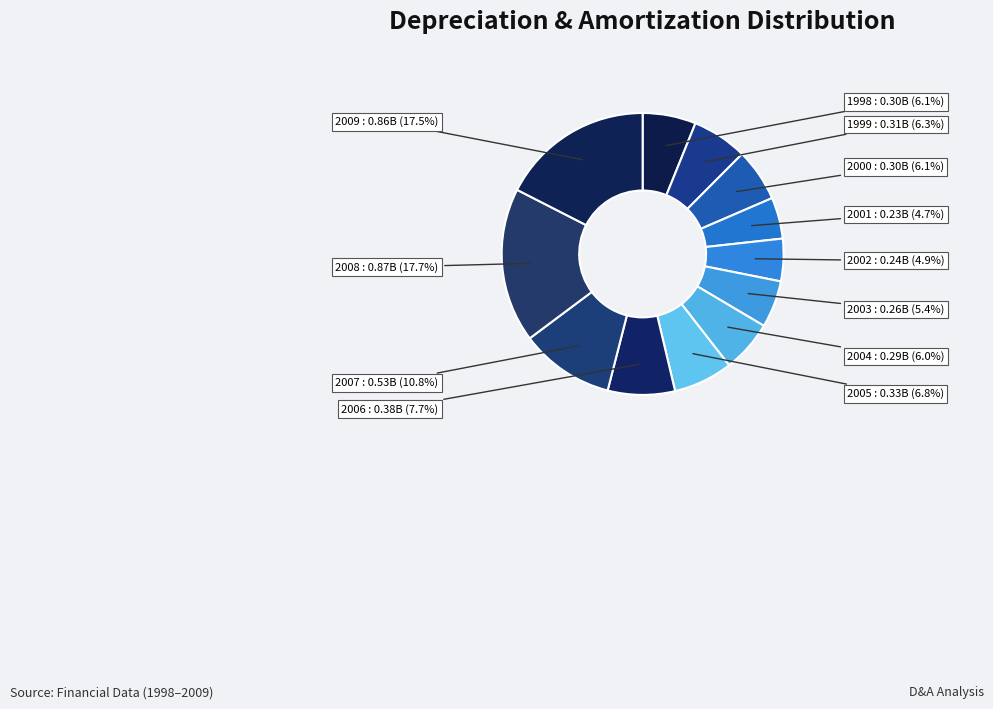

Which category has the smallest portion of the pie?

2001